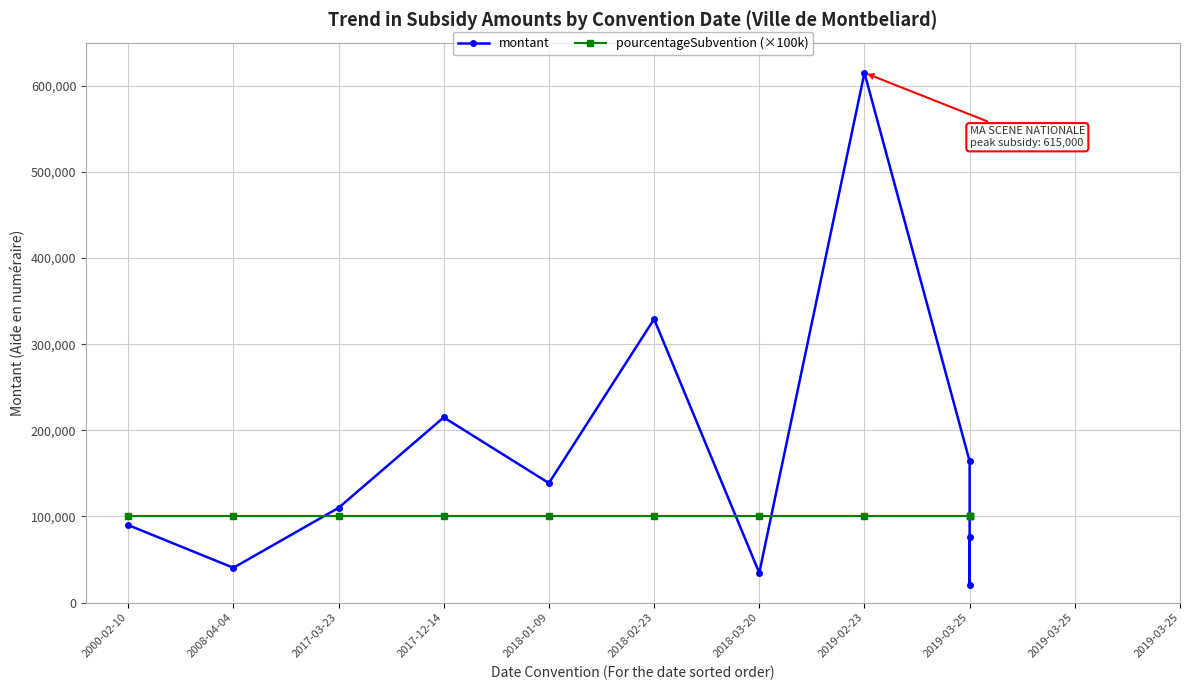

At 2018-01-09, list the series in order from largest to smallest.

montant, pourcentageSubvention (×100k)